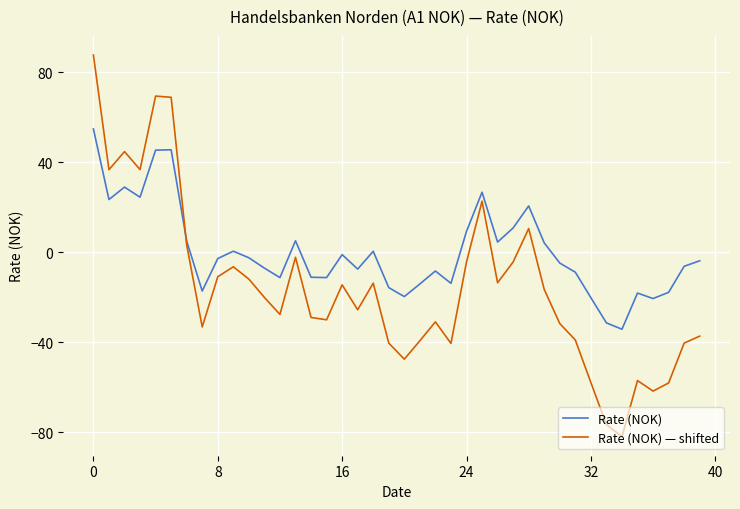

What is the greatest value displayed?

87.7